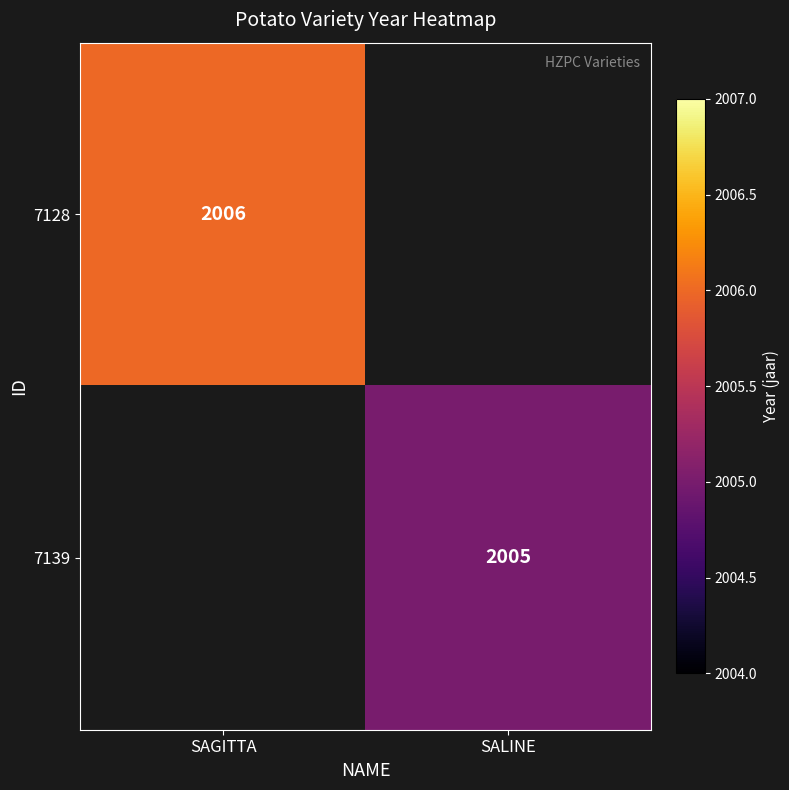

The 7128 series shows 853 at SAGITTA. True or false?

False